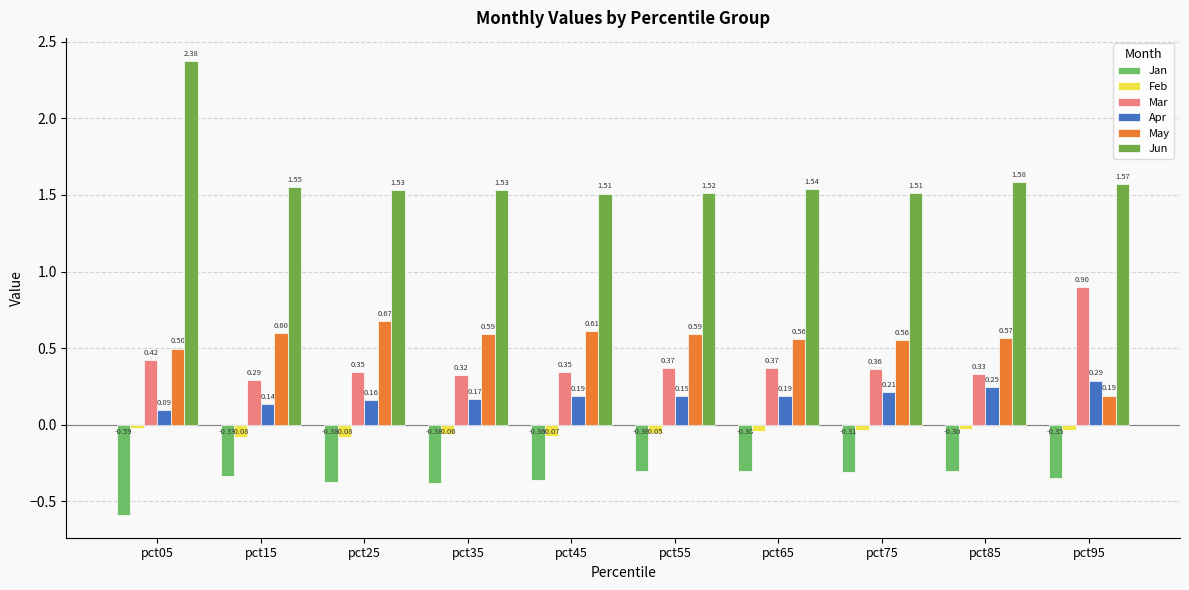

How many categories are shown in the chart?

10